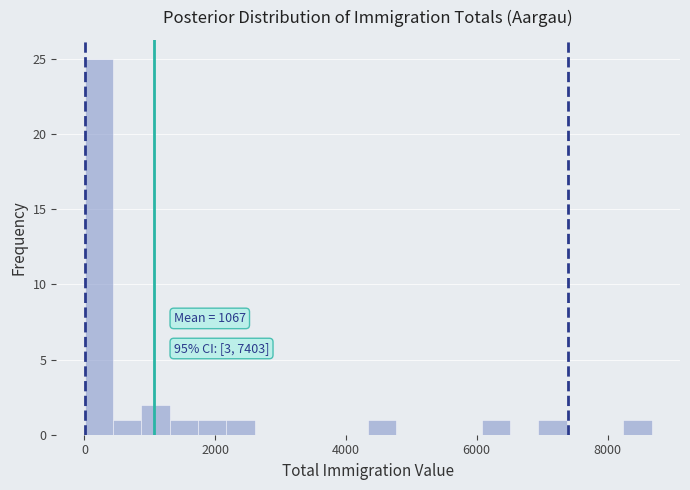

Around what value on the x-axis is the tallest bar? Give the approximate position of its centre, as read against the axis.

200